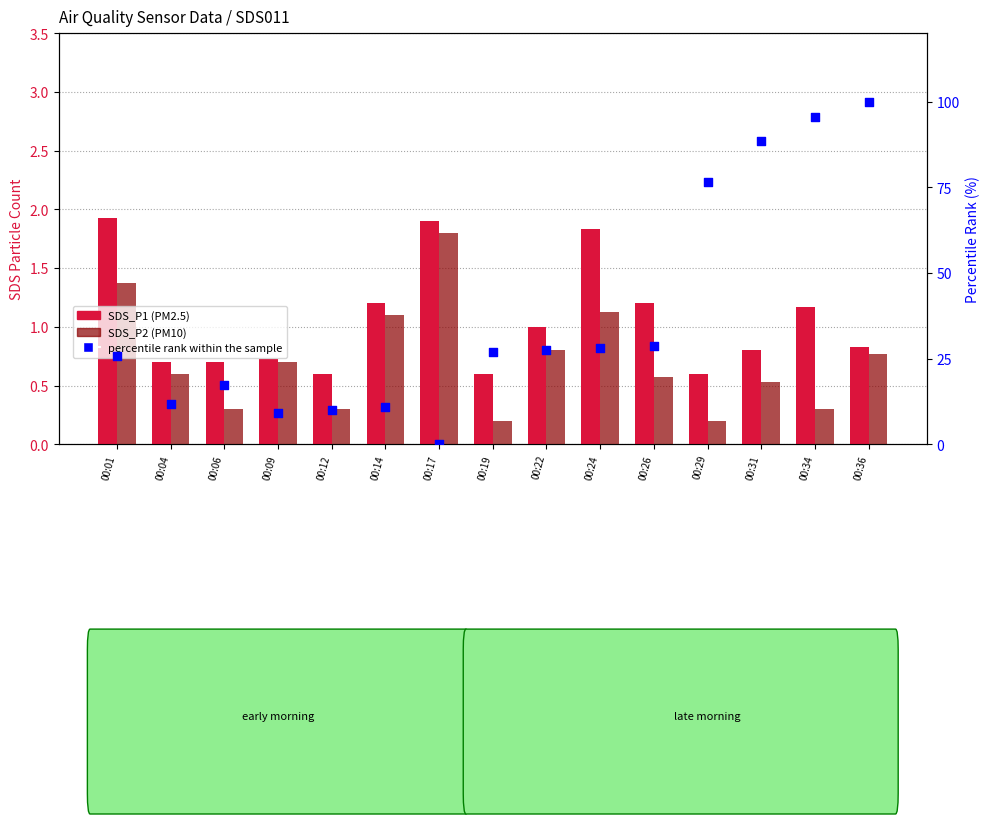

Which series has the widest spread of Y values?

percentile rank within the sample